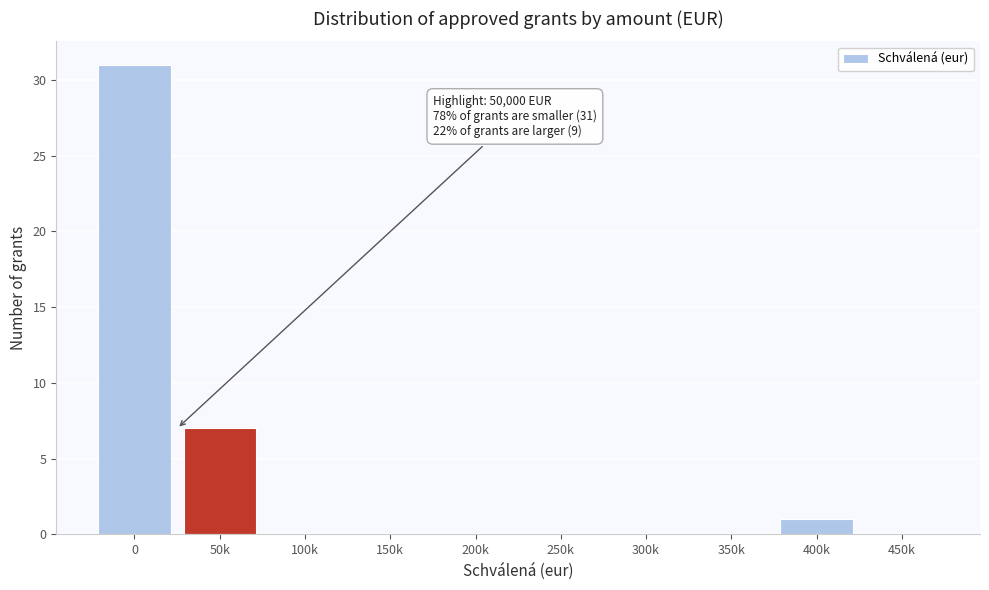

Reading left to right, transcribe all the data shown in this chart.

0=31	50k=7	100k=0	150k=0	200k=0	250k=0	300k=0	350k=0	400k=1	450k=0